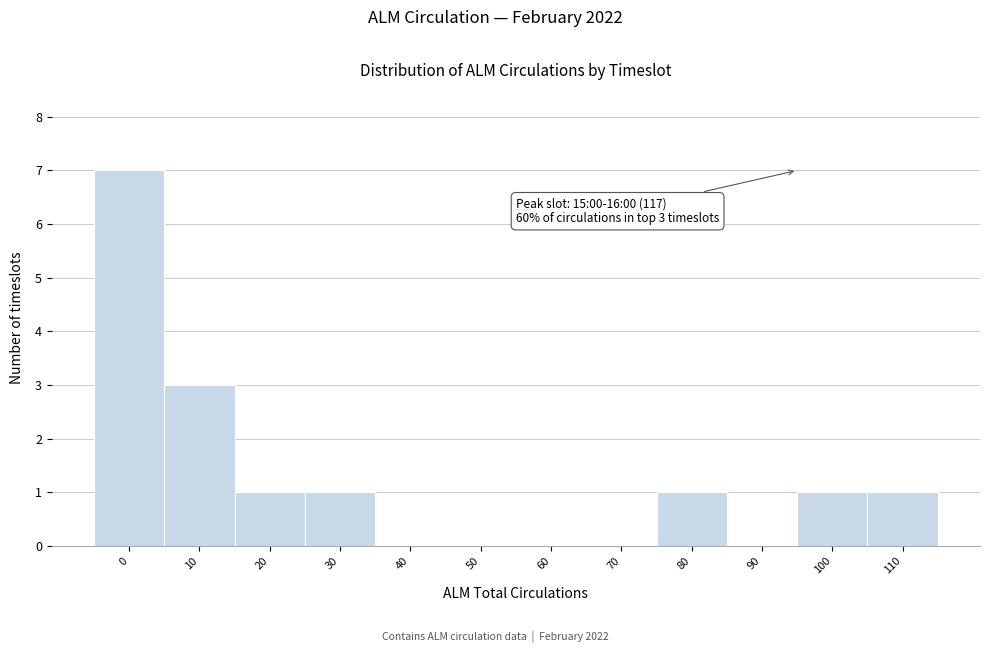

Reading right to left, transcribe all the data shown in this chart.

110=1	100=1	90=0	80=1	70=0	60=0	50=0	40=0	30=1	20=1	10=3	0=7